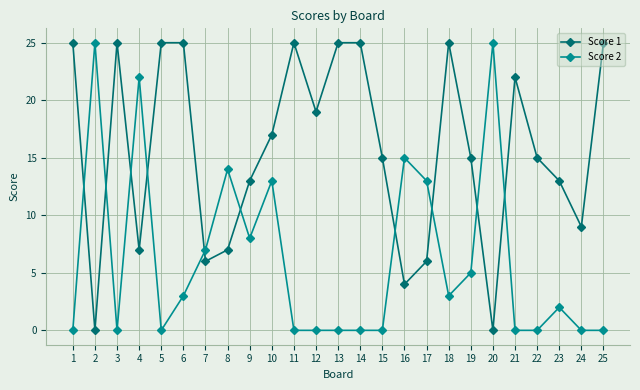

How many data points in Score 2 are less than 2?

12